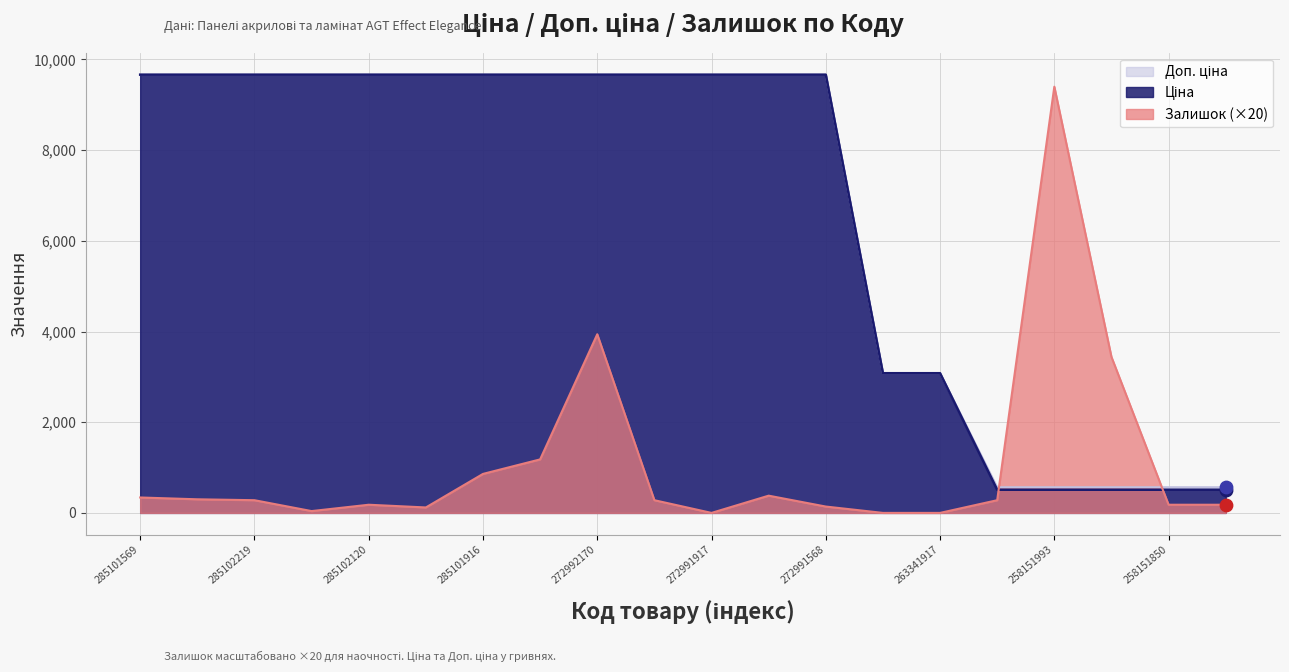

At which category is the sum across all series the highest?

272992170